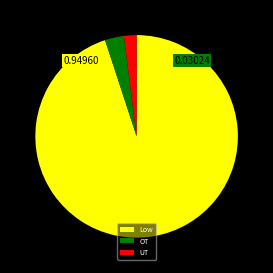

Which has a higher value, OT or UT?

OT